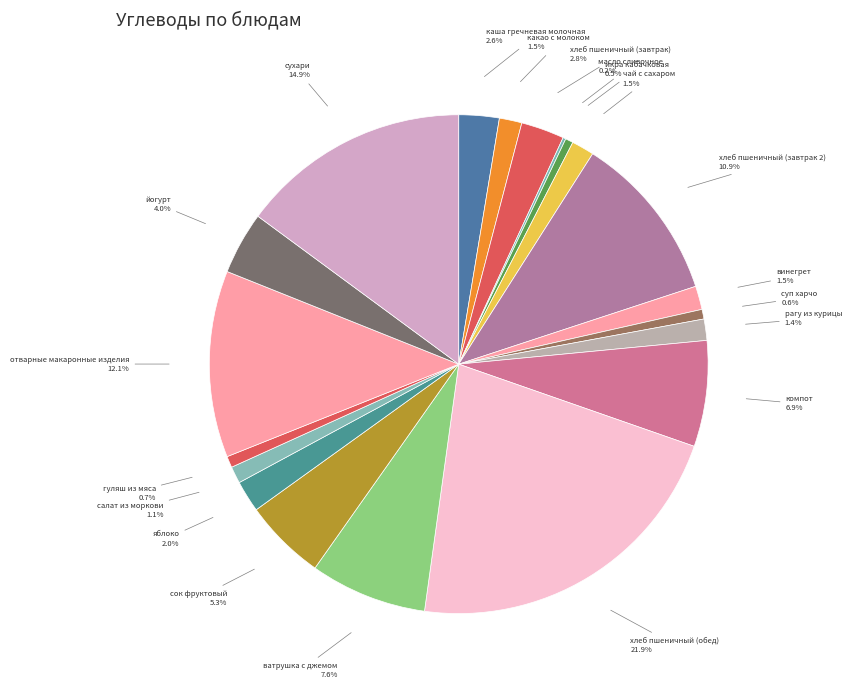

What is the largest slice in the pie chart?

хлеб пшеничный (обед)